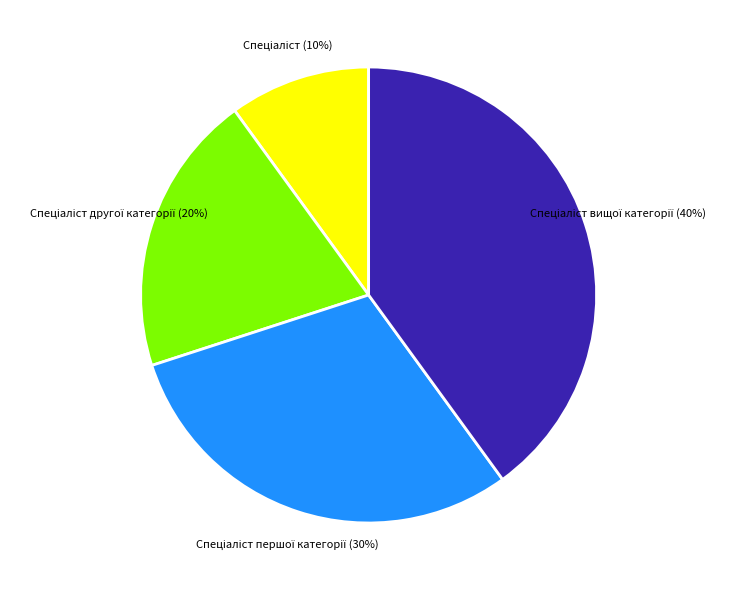

To the nearest percent, what is the average slice percentage?

25%